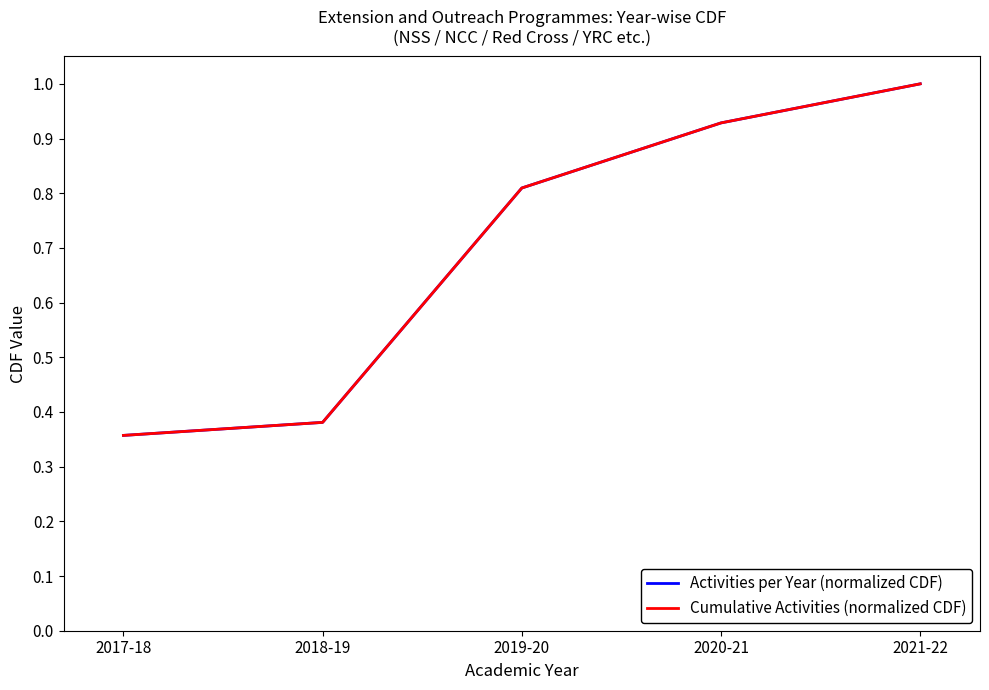

List the series in order of their peak value, lowest first.

Activities per Year (normalized CDF), Cumulative Activities (normalized CDF)